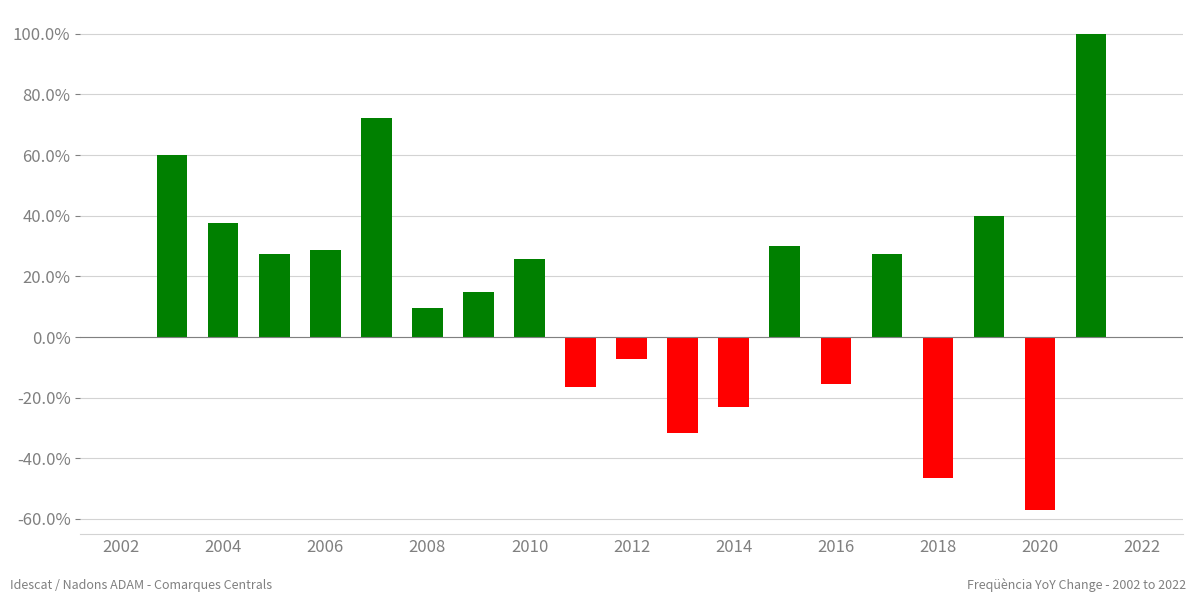

What is the maximum value shown in the chart?

100.0